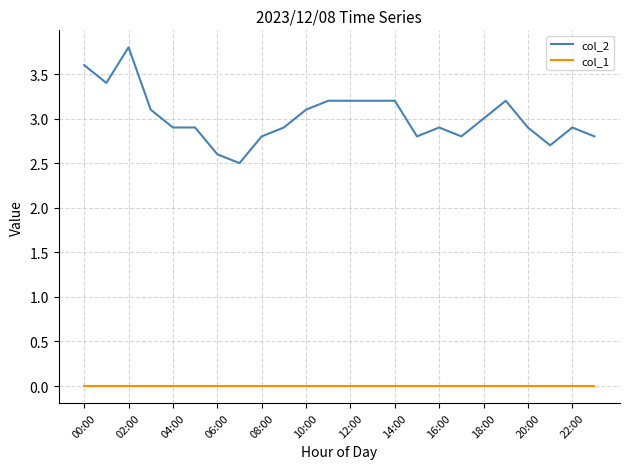

Rank the series by their maximum value, from lowest to highest.

col_1, col_2